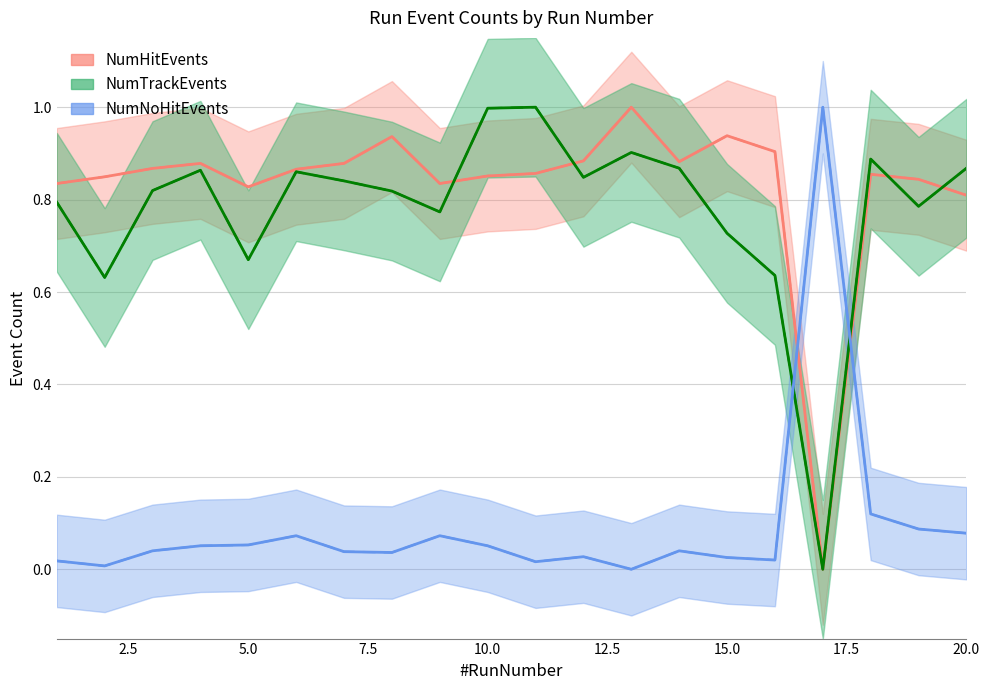

How many intersections are there between NumHitEvents and NumNoHitEvents?

2